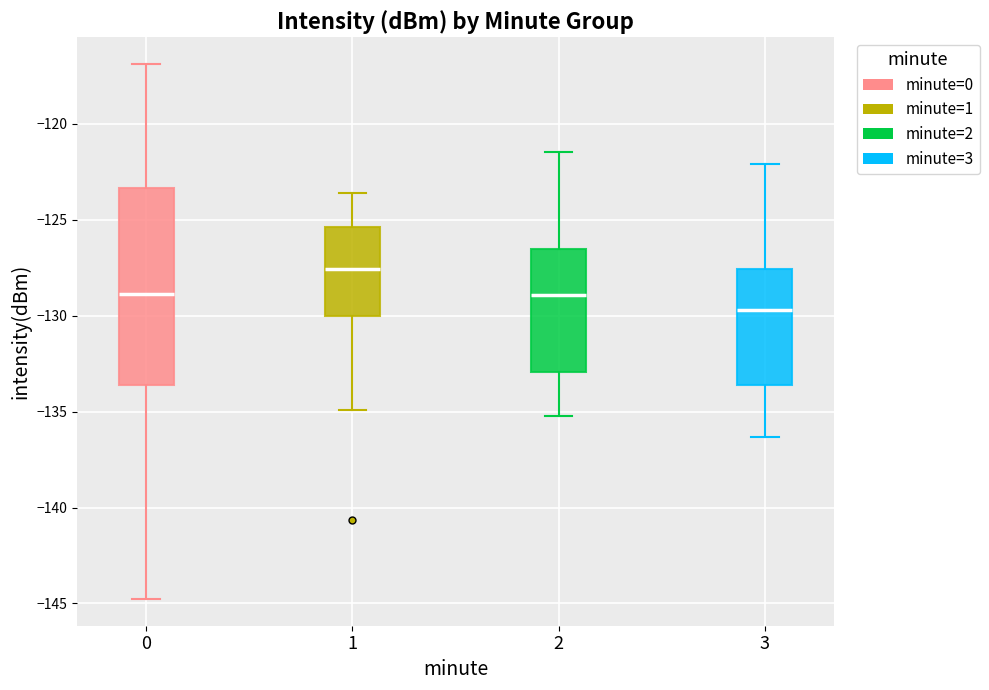

Which box has the lowest median line?

3